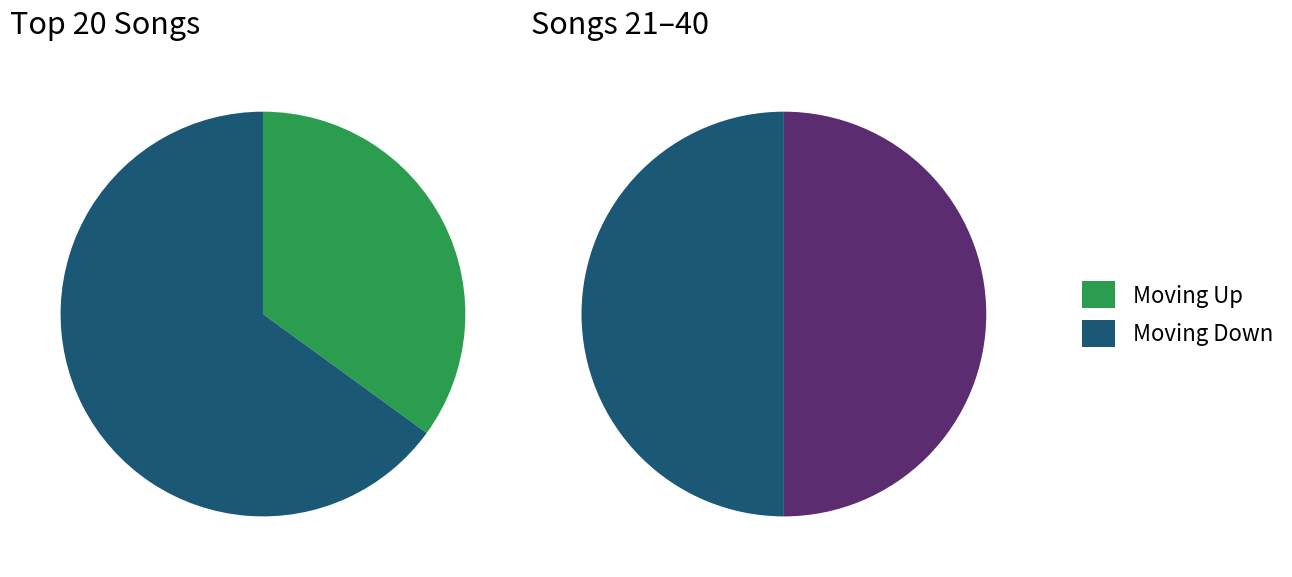

What is the change in value from up to down?

-4